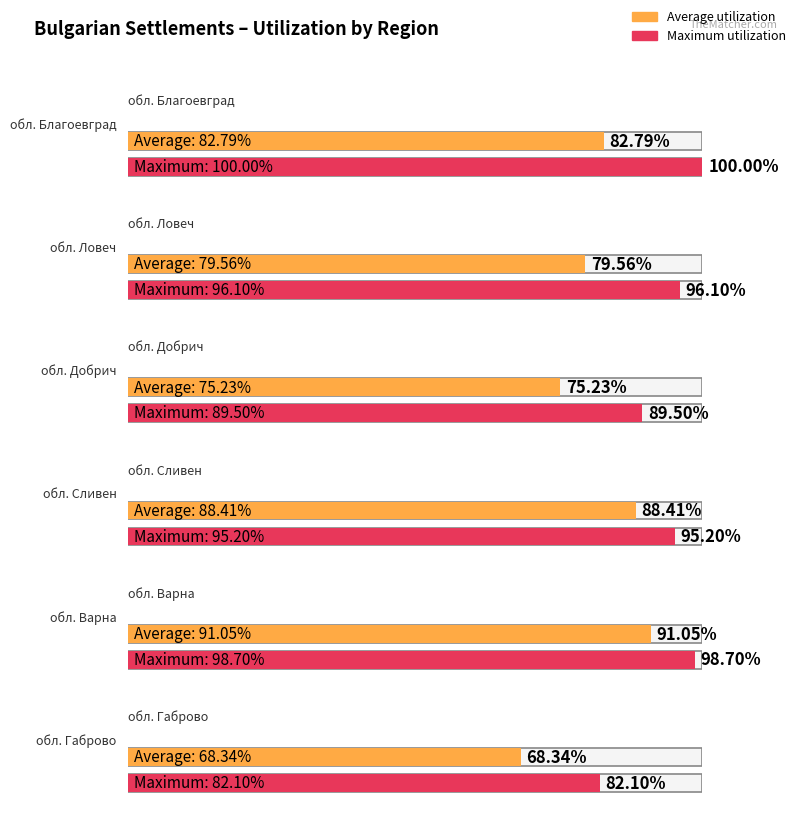

What is the label of the 2nd bar from the right?

обл. Варна